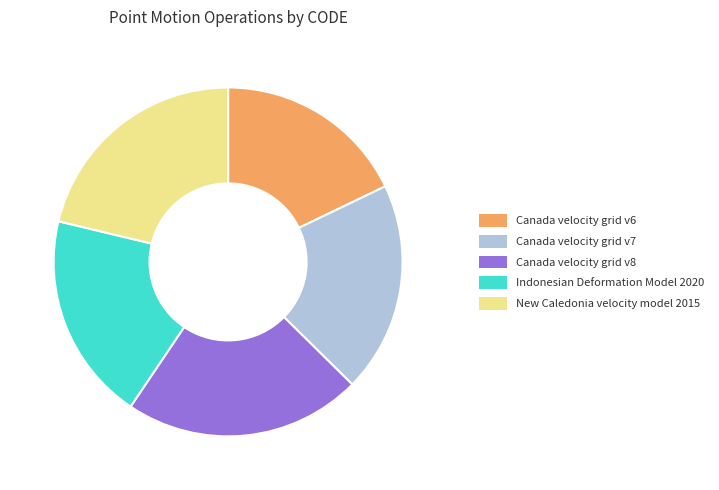

Which slice is the smallest?

Canada velocity grid v6